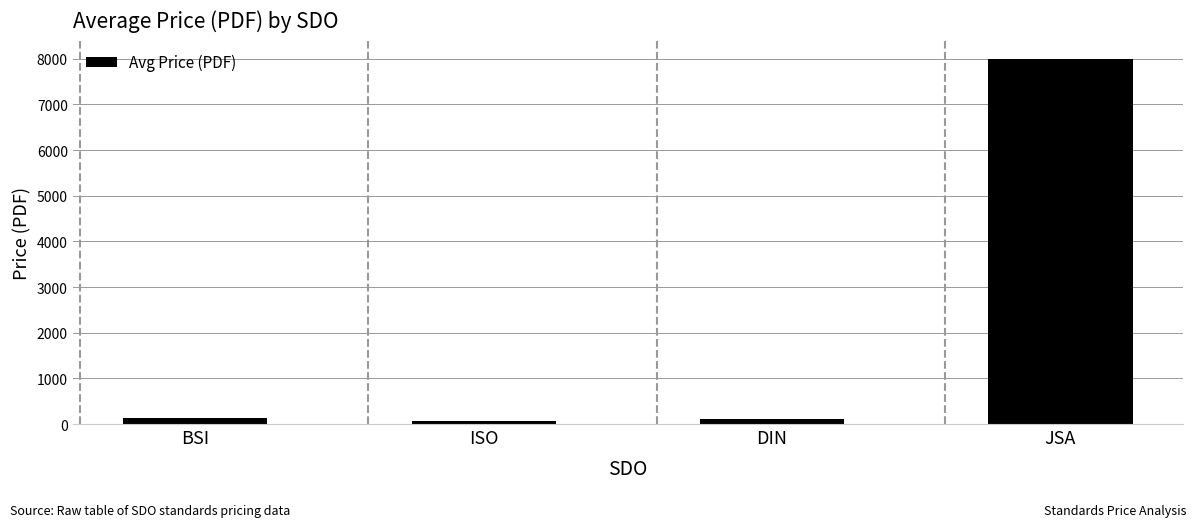

What is the difference between the values at BSI and ISO?

61.4